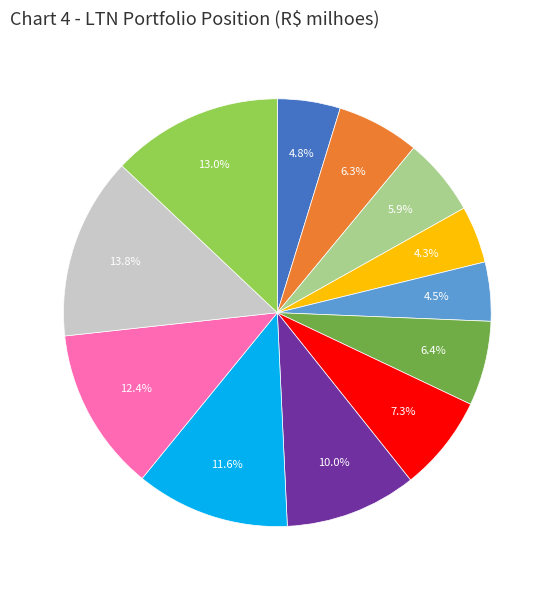

Does any single category account for the majority?

No